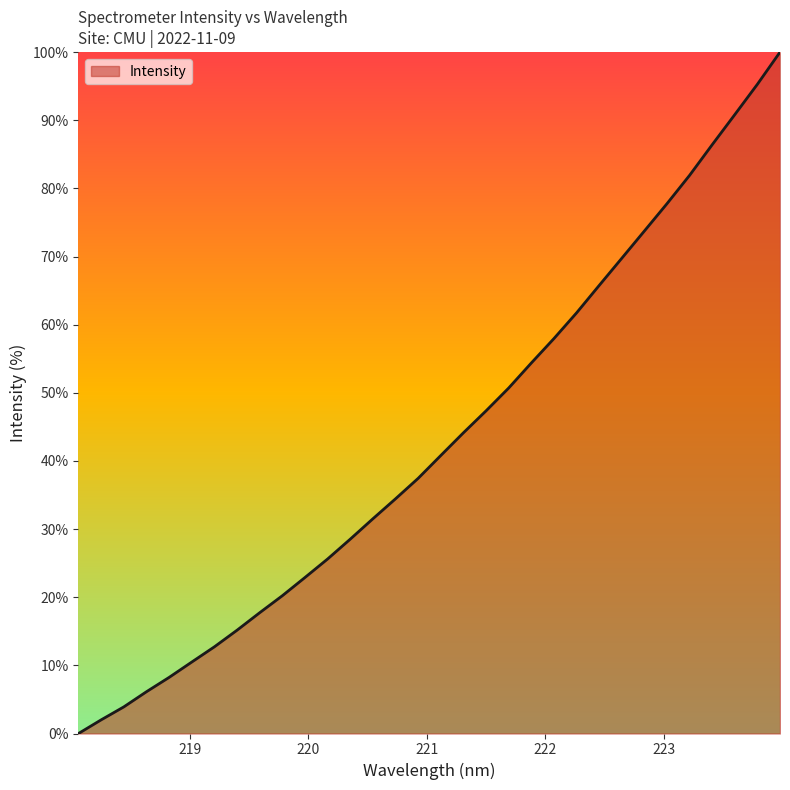

What is the maximum value shown in the chart?

100.0